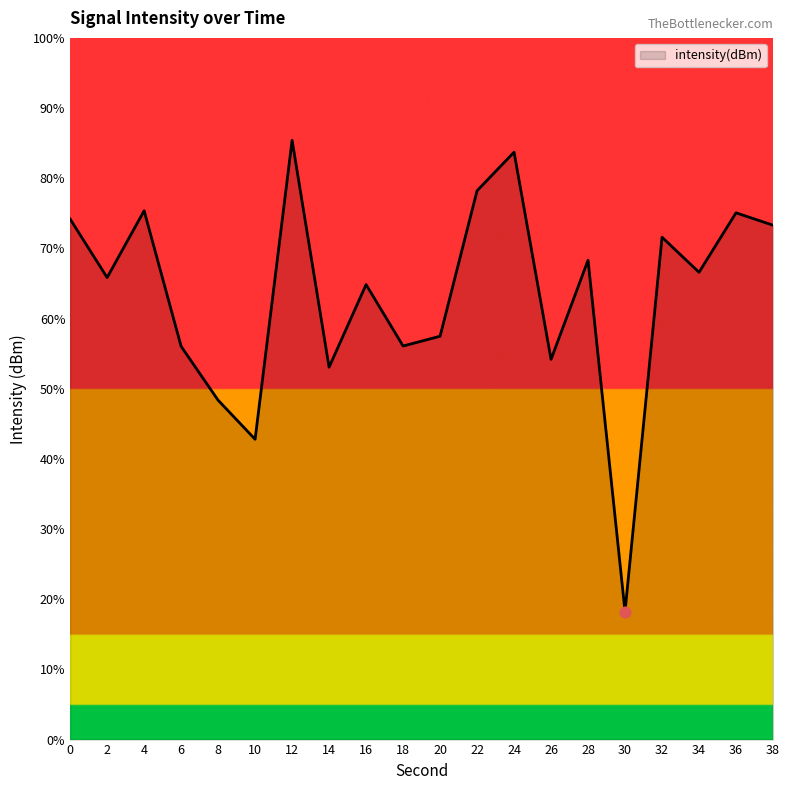

Which has a higher value, 30 or 24?

24